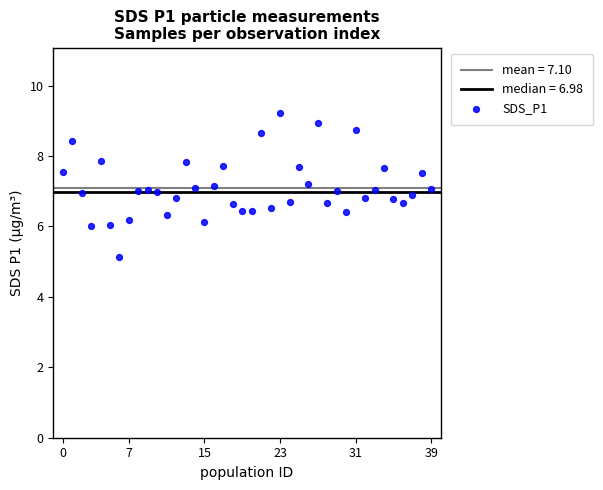

What is the range of Y values (max minus min)?

4.1